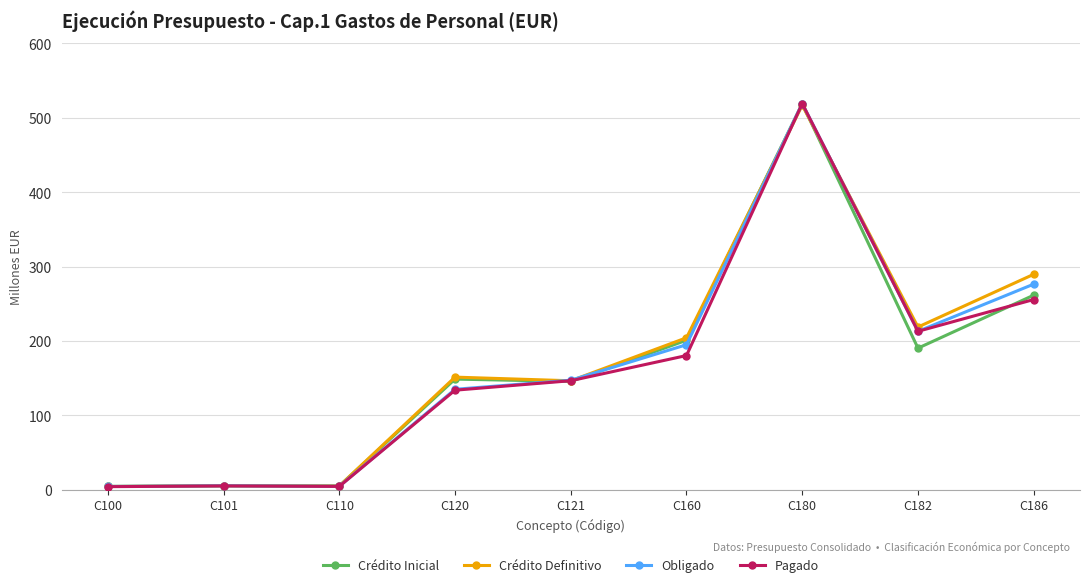

What is the value of the Crédito Definitivo point at the 5th from the left?

146.5